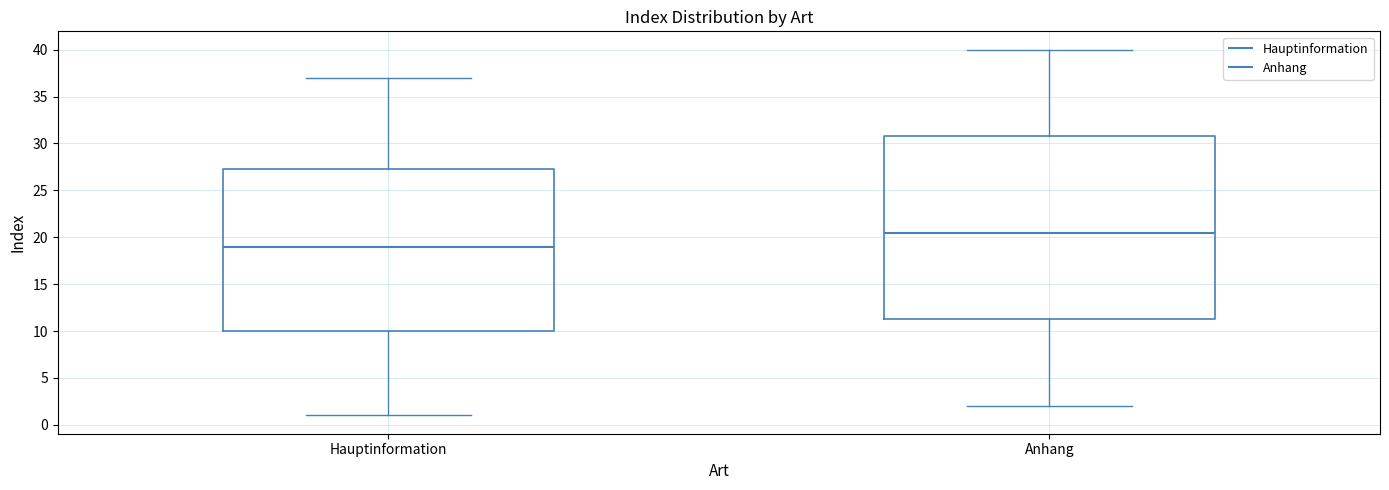

Reading left to right, transcribe this box plot: for each box, give where its median line is, the range the box spans, and where its two whiskers end, as read against the y-axis. The values are not printed on the chart, so give them approximately, as read against the axis.

Hauptinformation: median 19.0, box 10.0 to 27.5, whiskers 1.0 to 37.0
Anhang: median 20.5, box 11.5 to 31.0, whiskers 2.0 to 40.0